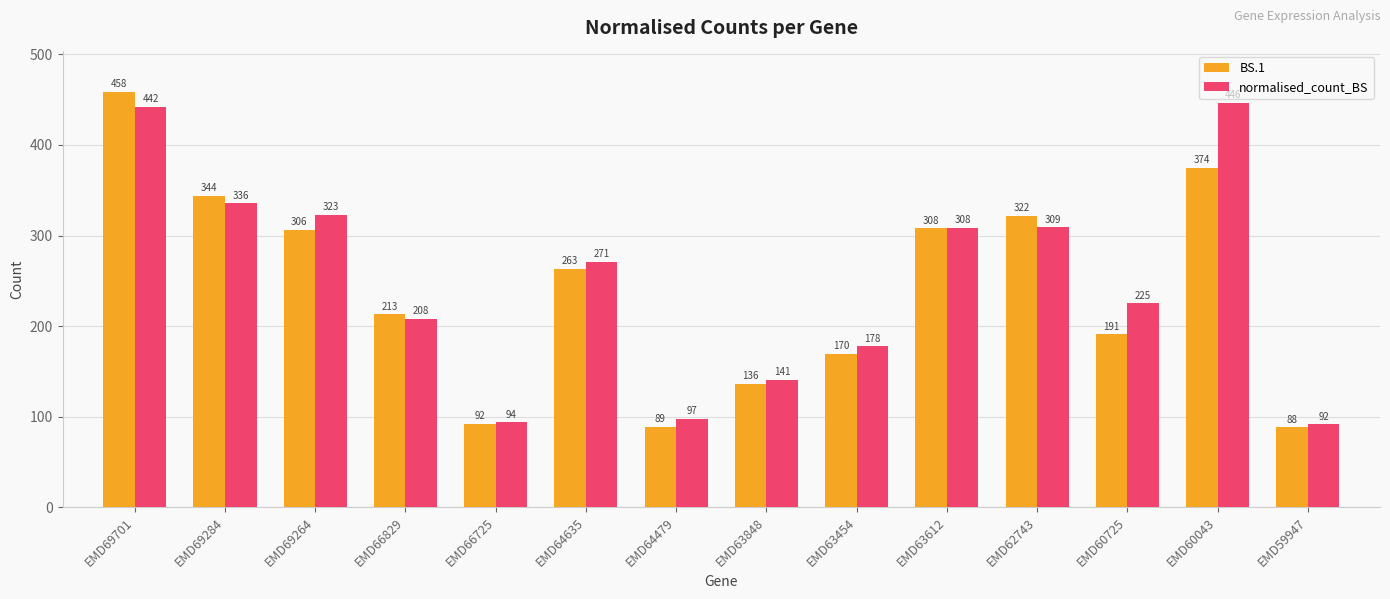

Is it true that normalised_count_BS equals 141.0 at EMD63848?

True